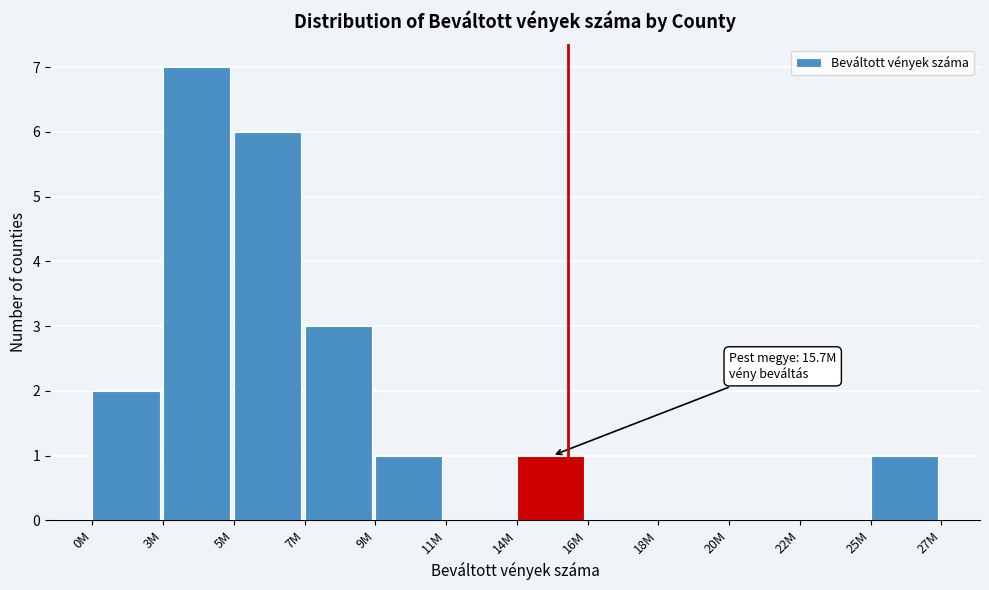

Reading left to right, what are all the values shown in this chart?

0M=2	3M=7	5M=6	7M=3	9M=1	11M=0	14M=1	16M=0	18M=0	20M=0	22M=0	25M=1